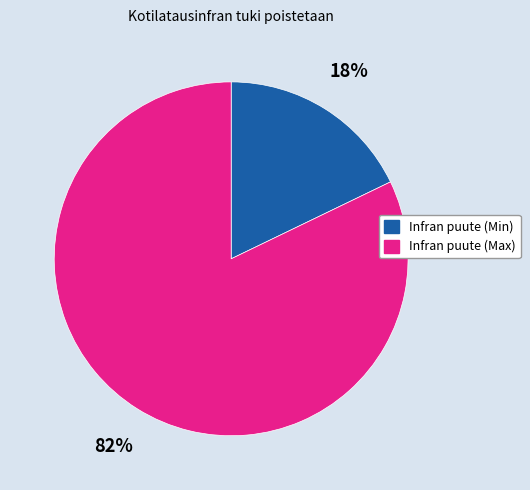

Count the number of slices in the pie.

2